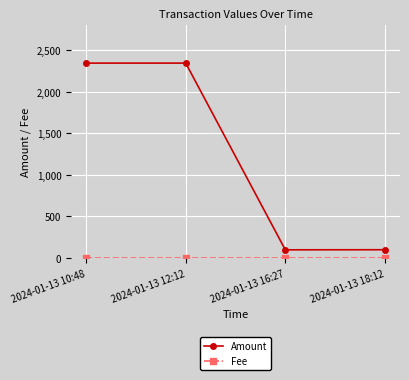

What is the average value of the Amount series?

1222.6